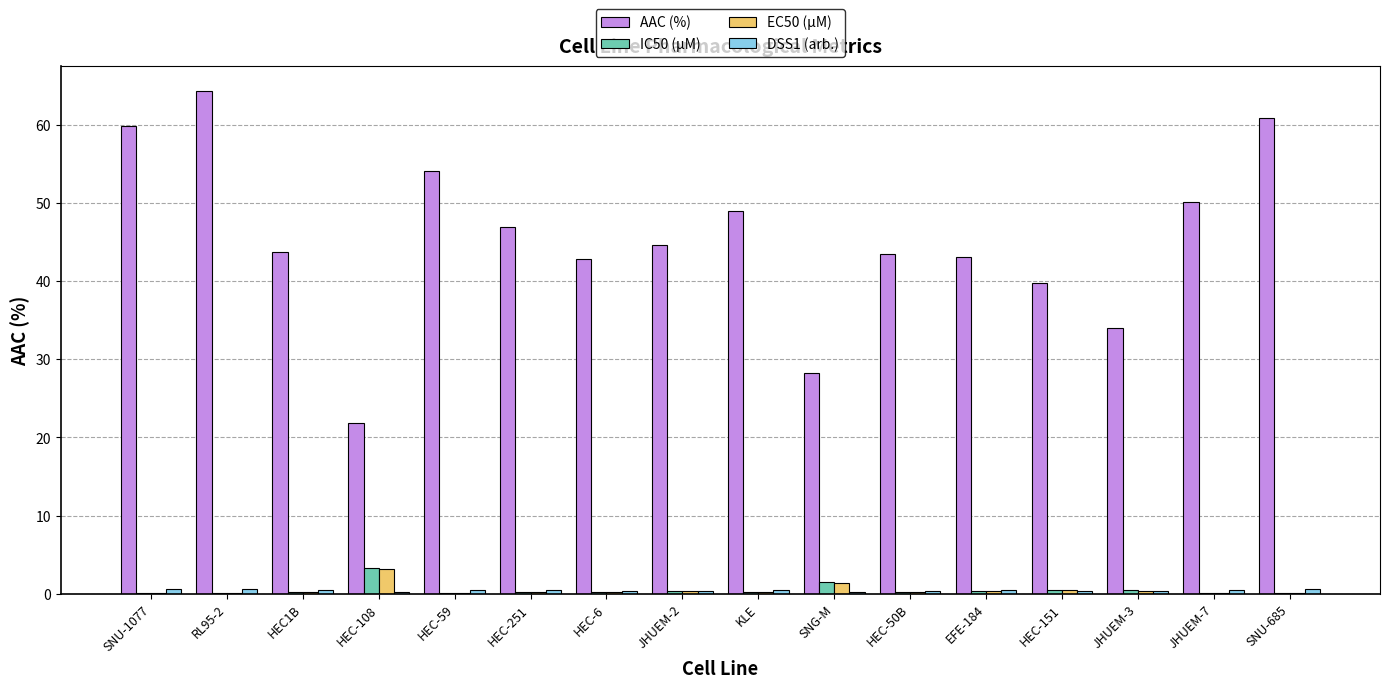

Is it true that EC50 (µM) equals 0.3 at HEC-50B?

True